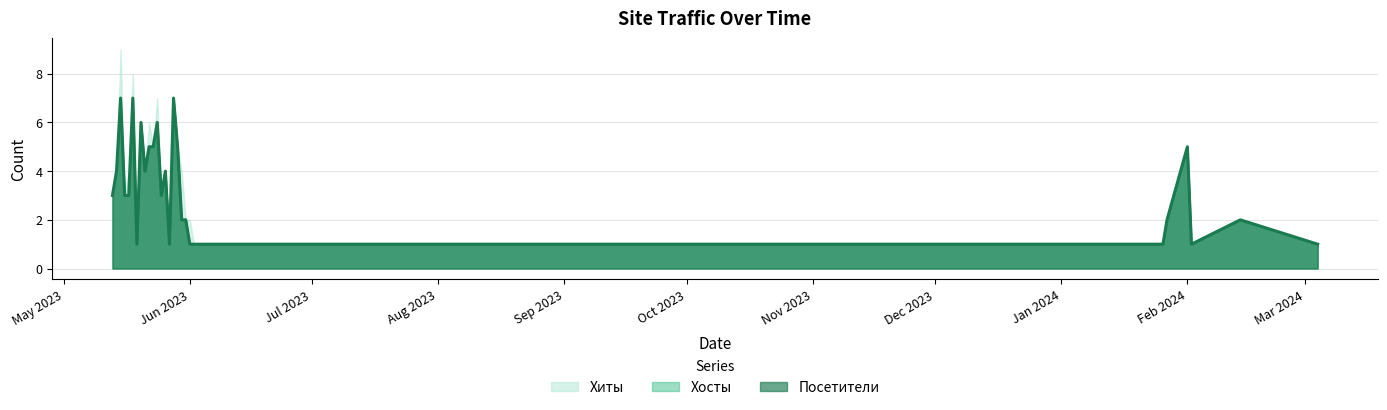

Which category has the highest value across all series?

2023-05-15